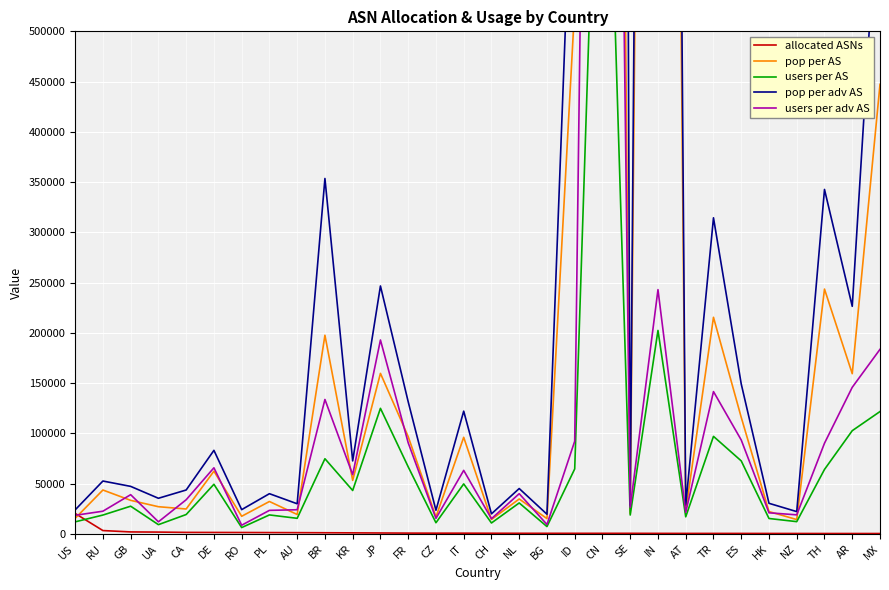

How many data points does each series have?

30